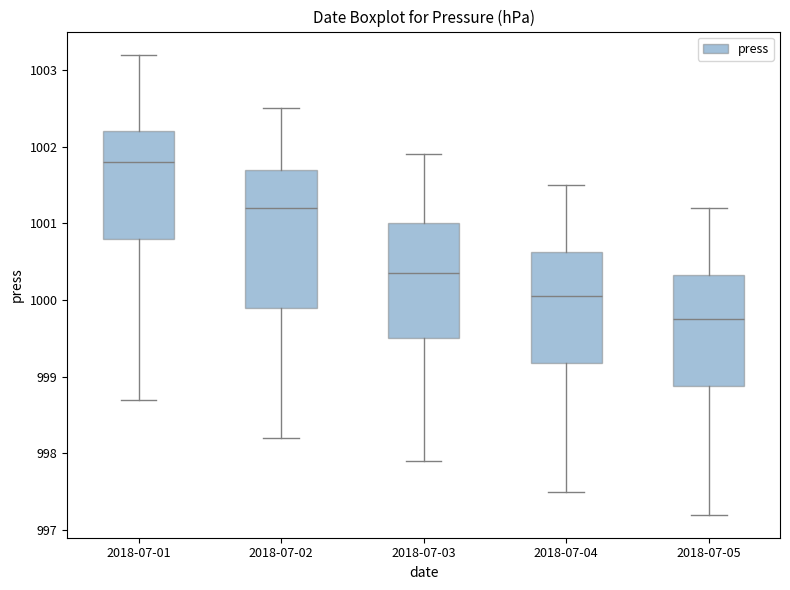

Where does the upper whisker of the box for 2018-07-03 end on the y-axis? The values are not printed on the chart, so give them approximately, as read against the axis.

1001.9